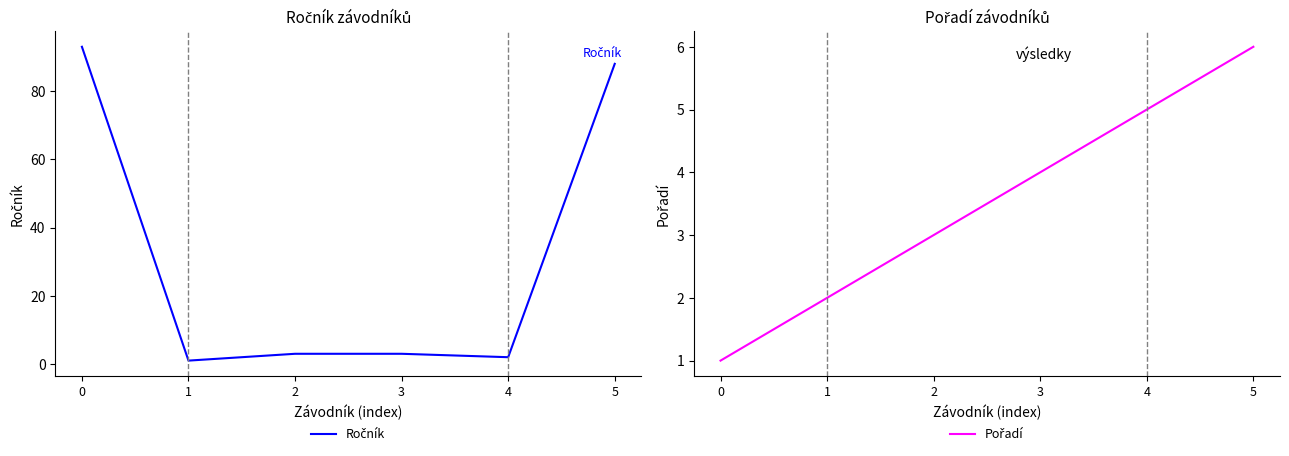

At which category does Ročník reach its first local valley?

1